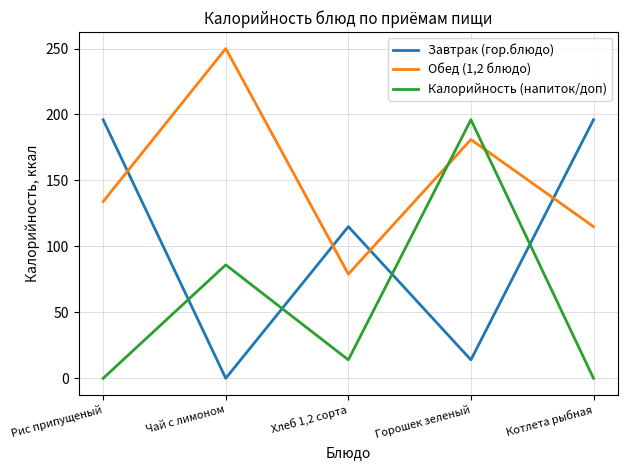

What is the maximum value shown in the chart?

250